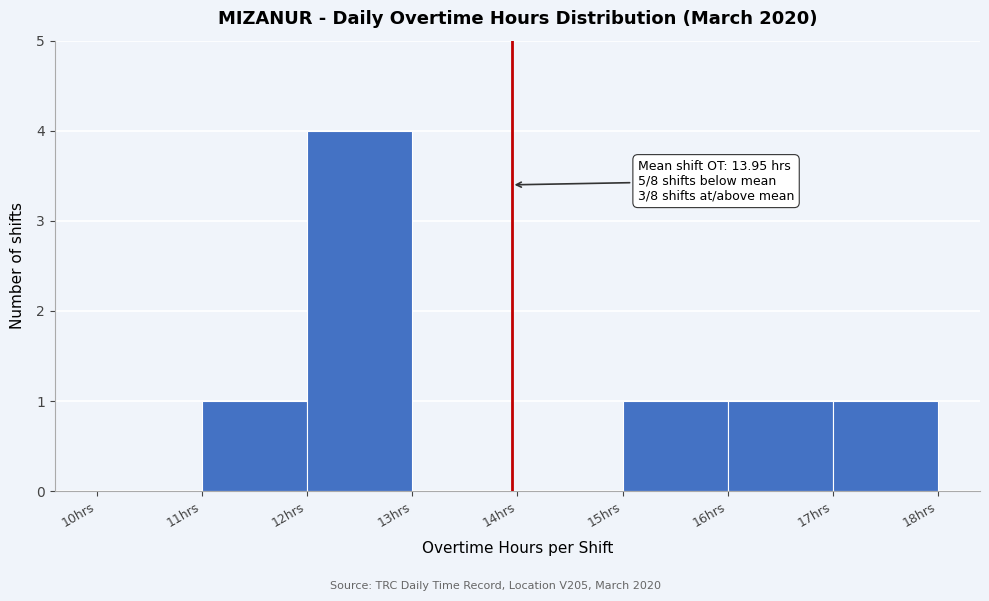

Over which range of the x-axis is the bar tallest?

12 to 13